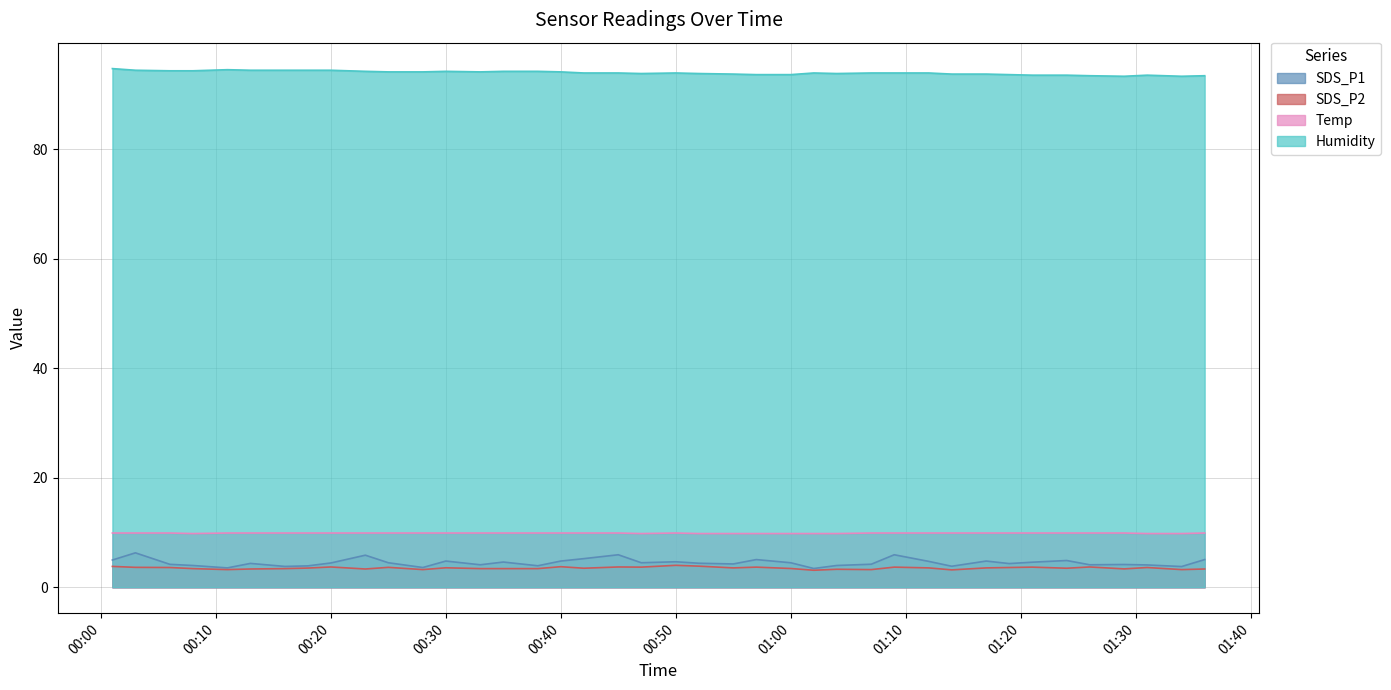

What is the maximum value shown in the chart?

94.7